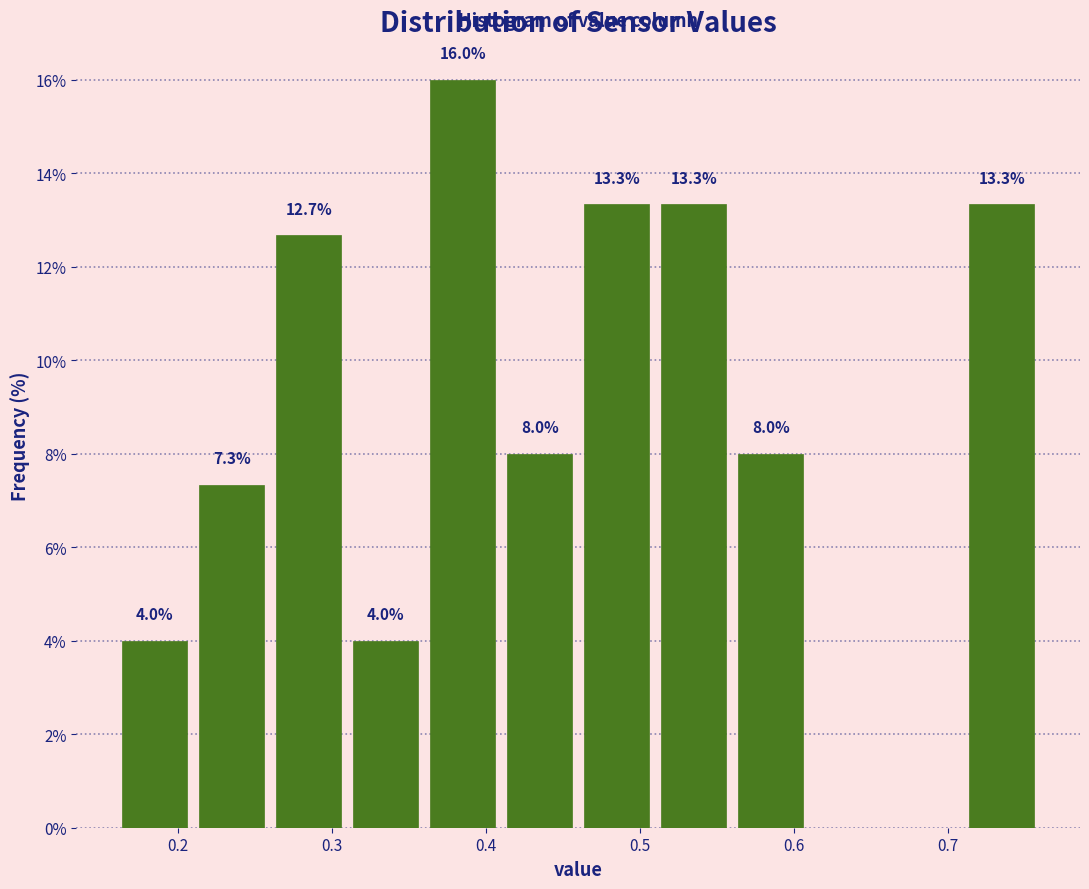

Which range on the x-axis has the tallest bar?

0.36 to 0.41